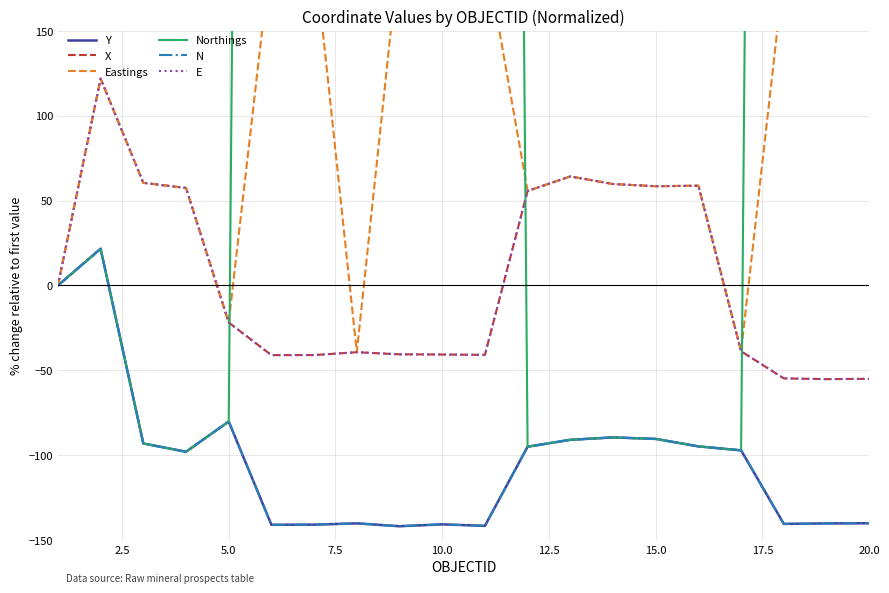

True or false: X has a value of 23.2 at 15.0.

False